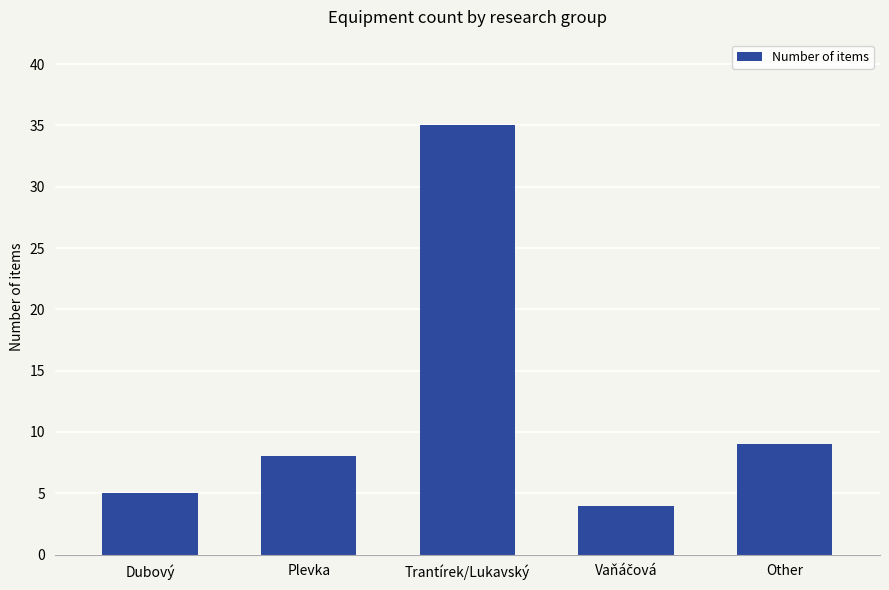

What is the difference between the maximum and minimum values?

31